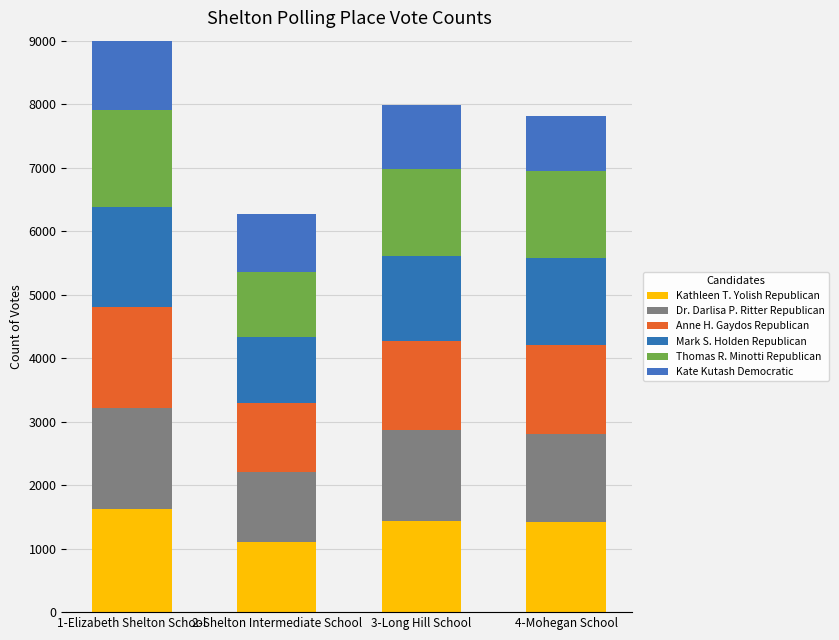

Rank the categories by Mark S. Holden Republican value from lowest to highest.

2-Shelton Intermediate School, 3-Long Hill School, 4-Mohegan School, 1-Elizabeth Shelton School